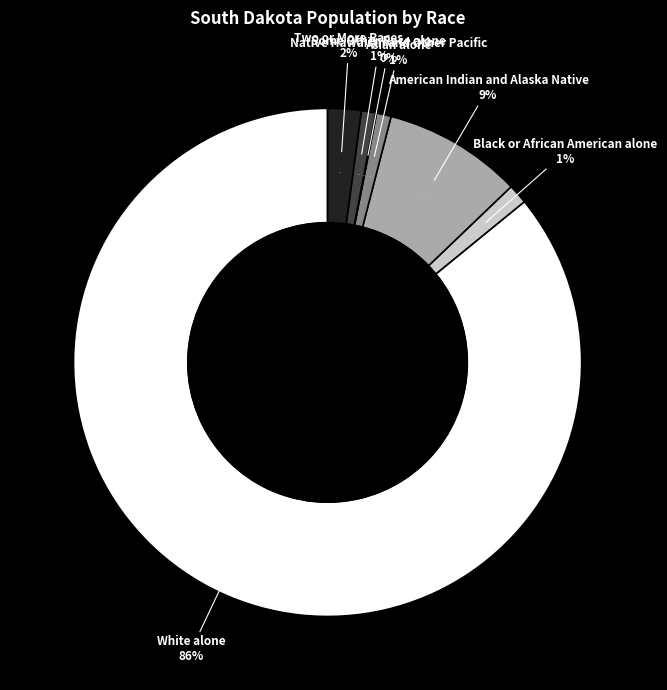

How many segments does this pie chart have?

7